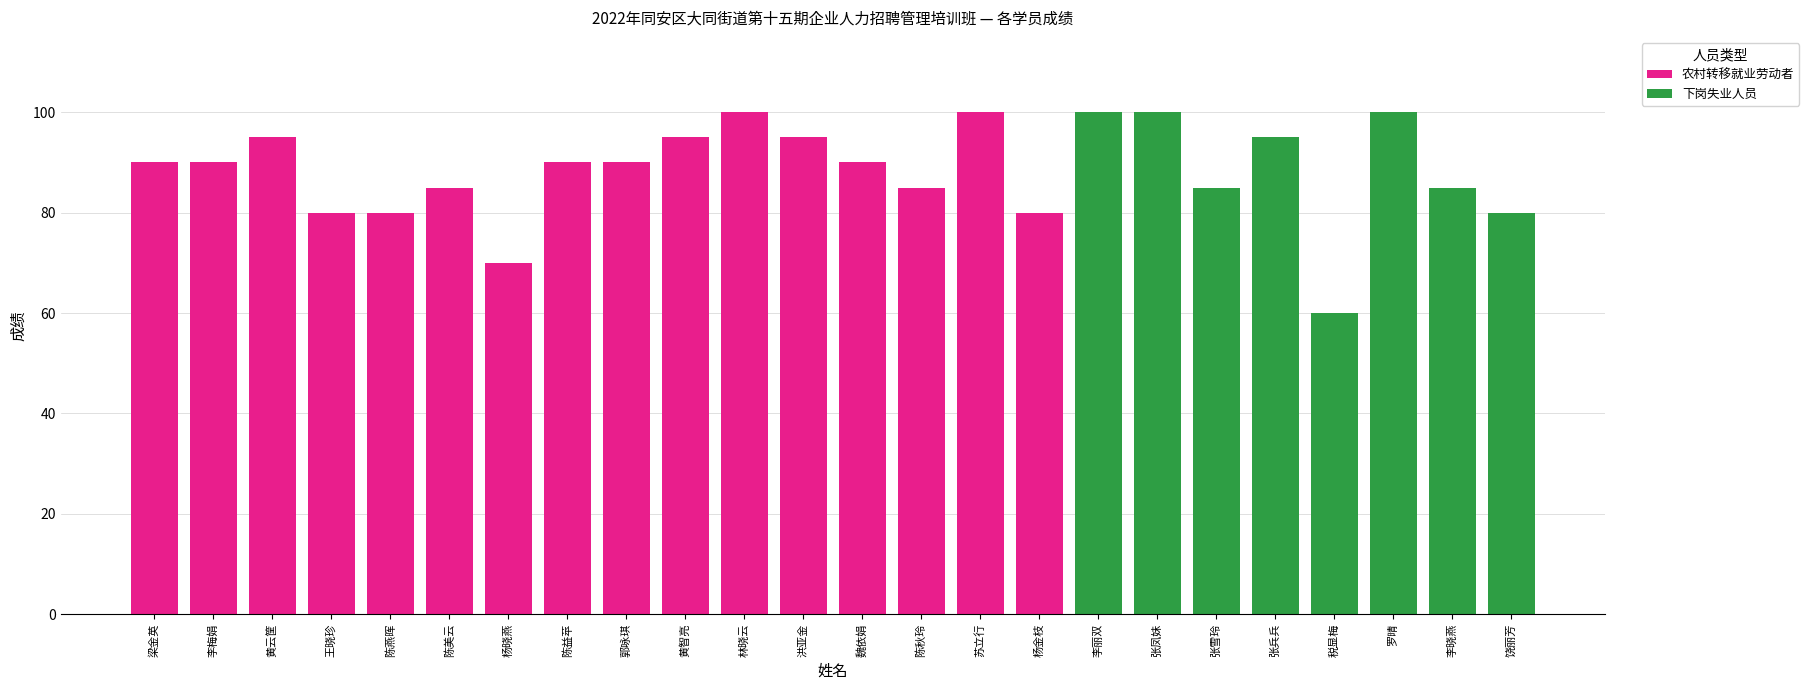

What is the total value across all series at 黄云筐?

95